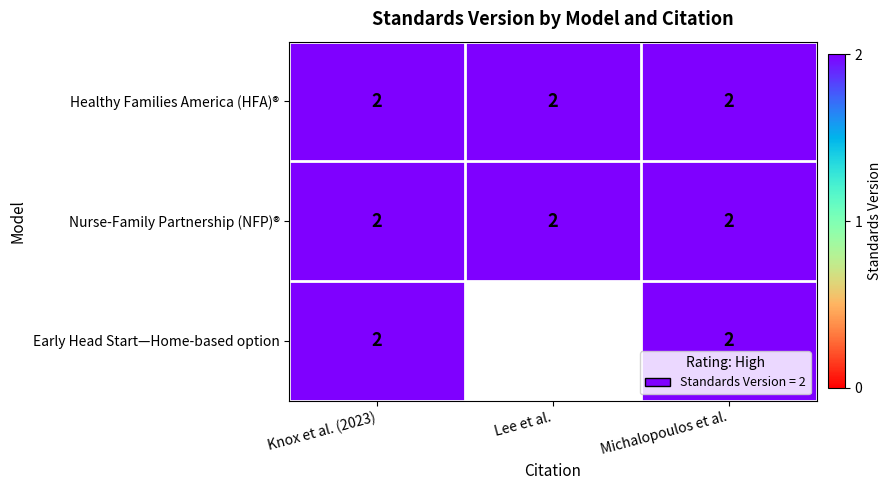

Is it true that Early Head Start—Home-based option equals 2 at Michalopoulos et al.?

True